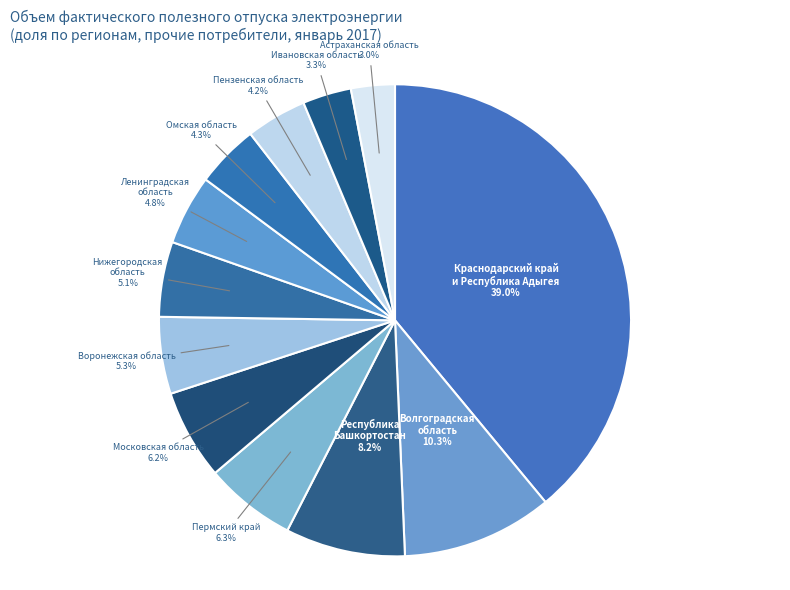

Between Пермский край and Нижегородская область, which is larger?

Пермский край